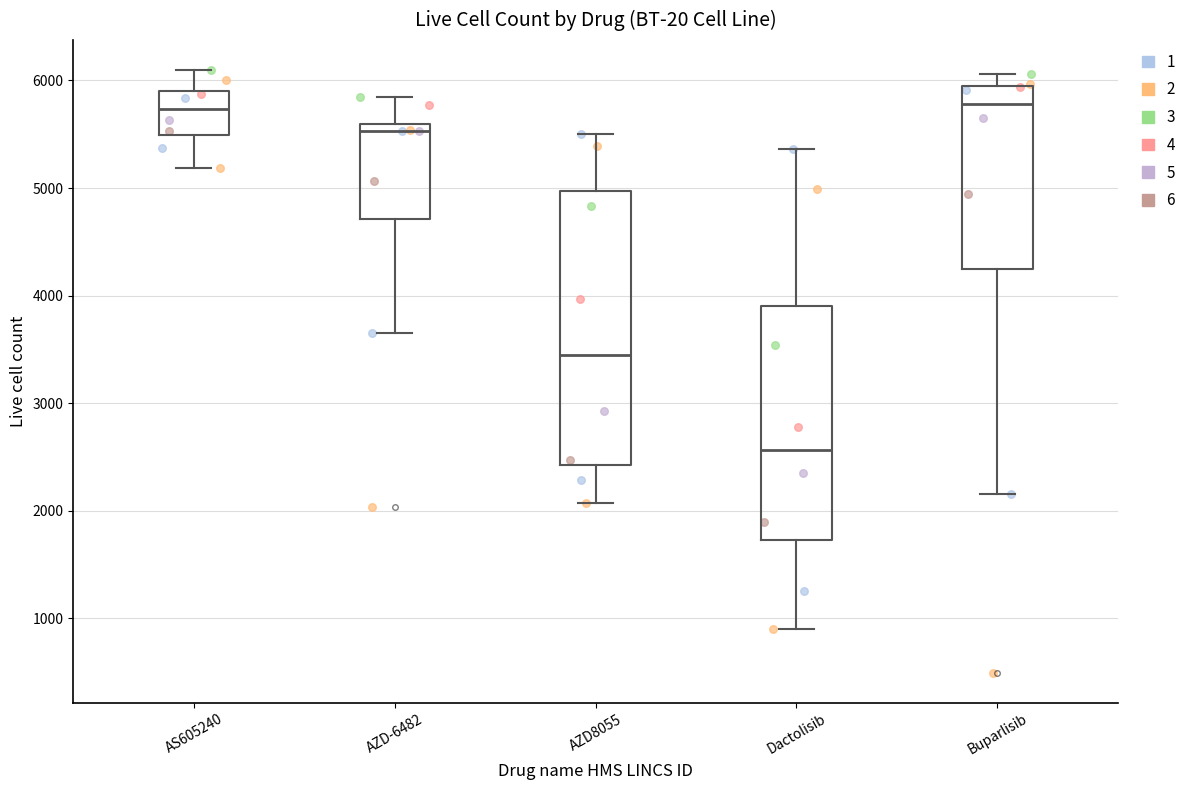

Where does the upper whisker of the box for Dactolisib end on the y-axis? The values are not printed on the chart, so give them approximately, as read against the axis.

5400